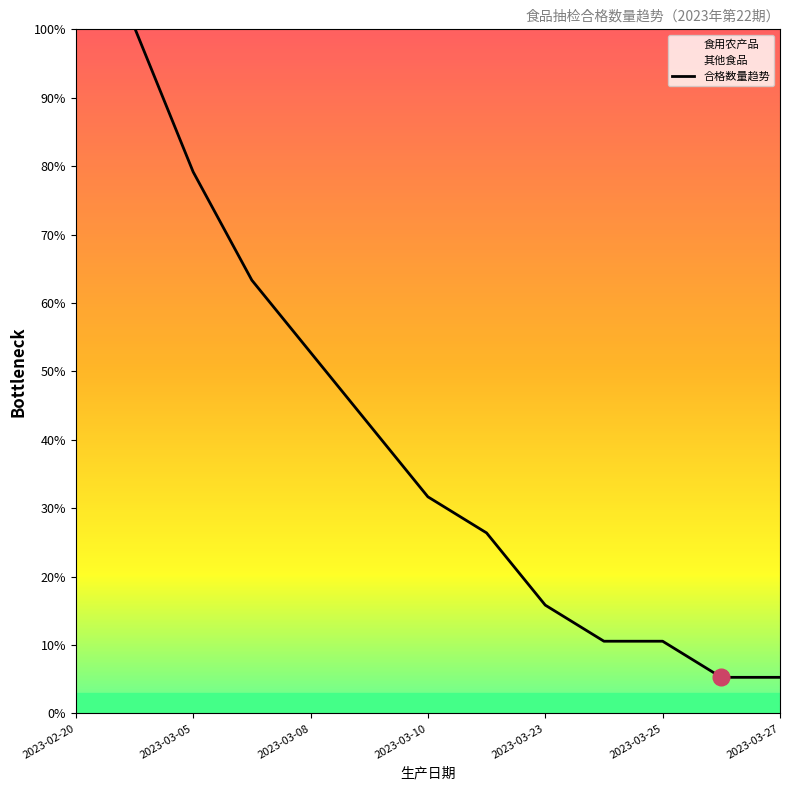

Reading left to right, what are all the values shown in this chart?

121.4	100.3	79.2	63.3	52.8	42.2	31.7	26.4	15.8	10.6	10.6	5.3	5.3